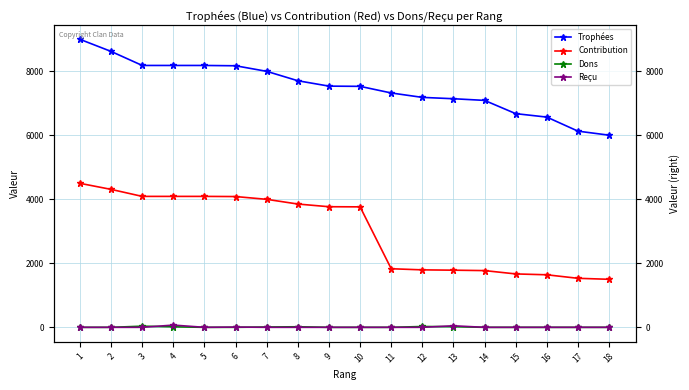

Which label corresponds to the smallest value in the chart?

1